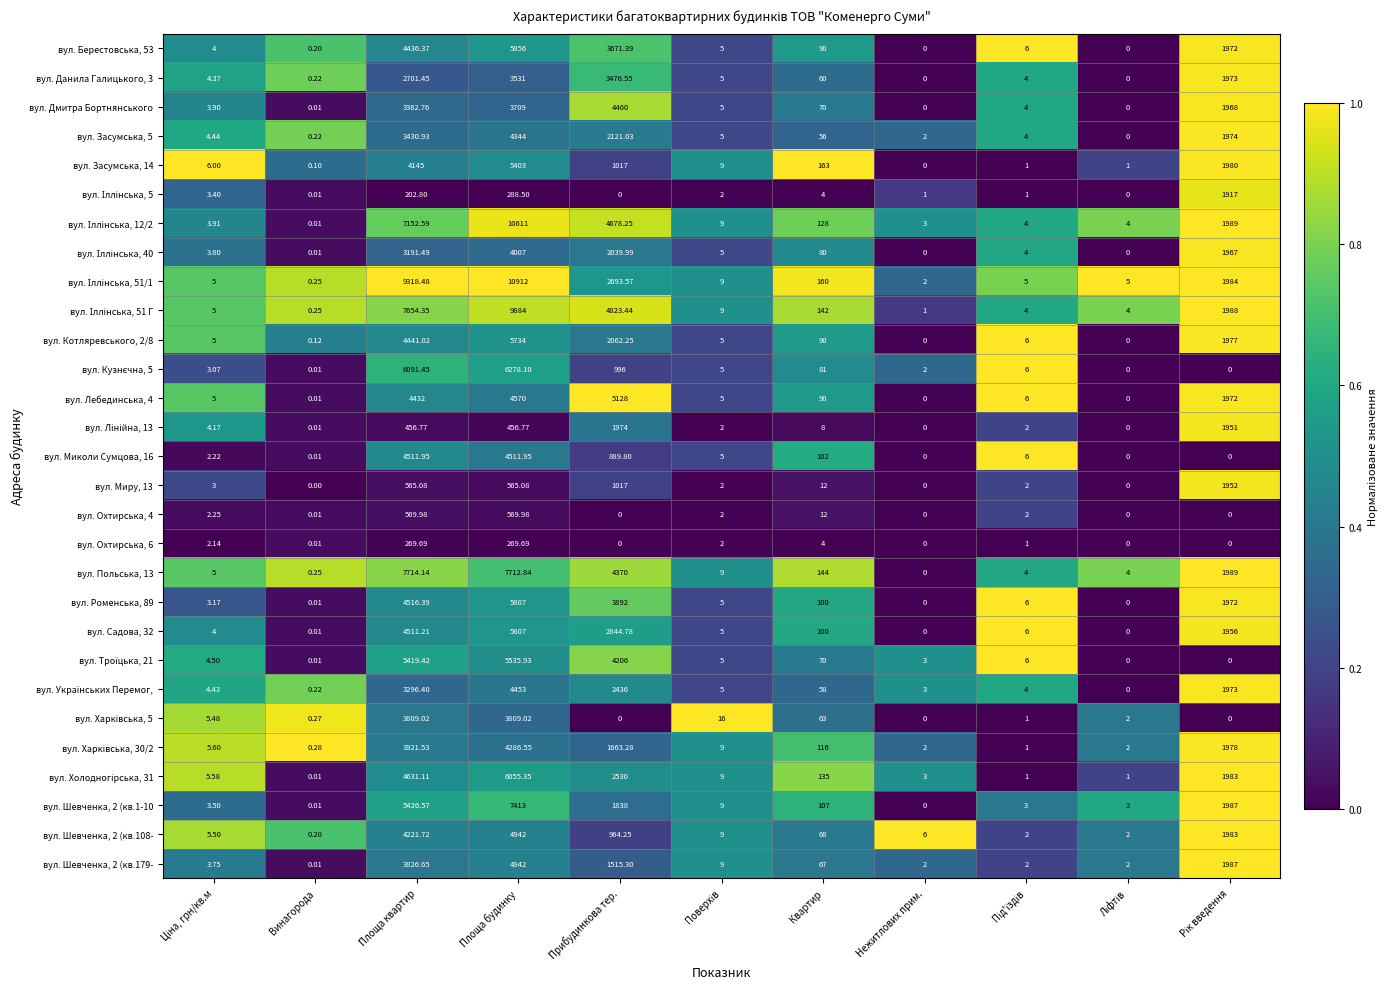

At which category is the sum across all series the highest?

Площа будинку